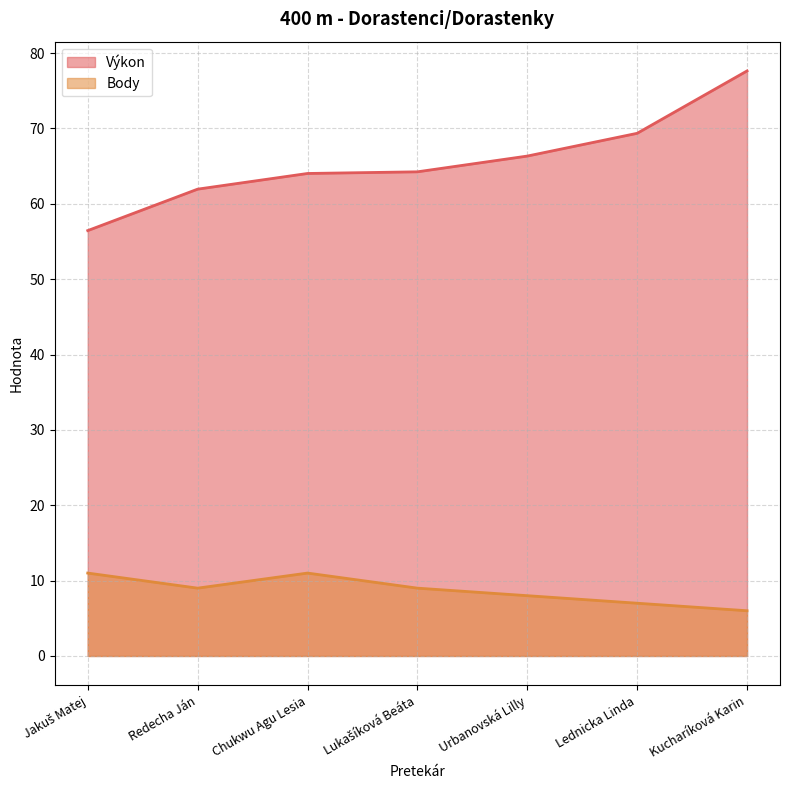

Reading left to right, what are all the values shown in this chart?

Výkon: Jakuš Matej=56.5	Redecha Ján=62.0	Chukwu Agu Lesia=64.0	Lukašíková Beáta=64.2	Urbanovská Lilly=66.3	Lednicka Linda=69.4	Kucharíková Karin=77.6
Body: Jakuš Matej=11.0	Redecha Ján=9.0	Chukwu Agu Lesia=11.0	Lukašíková Beáta=9.0	Urbanovská Lilly=8.0	Lednicka Linda=7.0	Kucharíková Karin=6.0